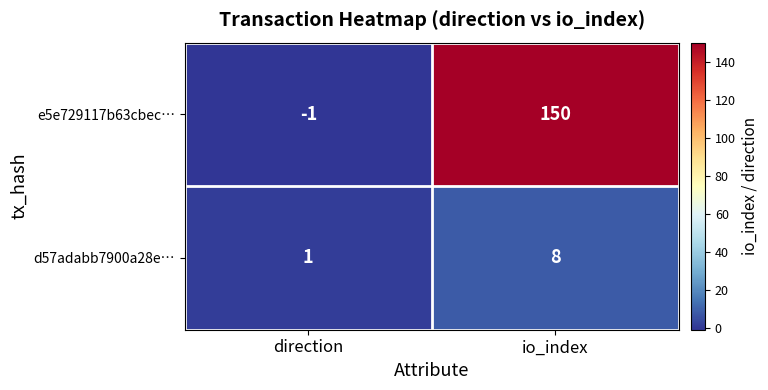

Read the e5e729117b63cbec… value at io_index, to the nearest 50.

150